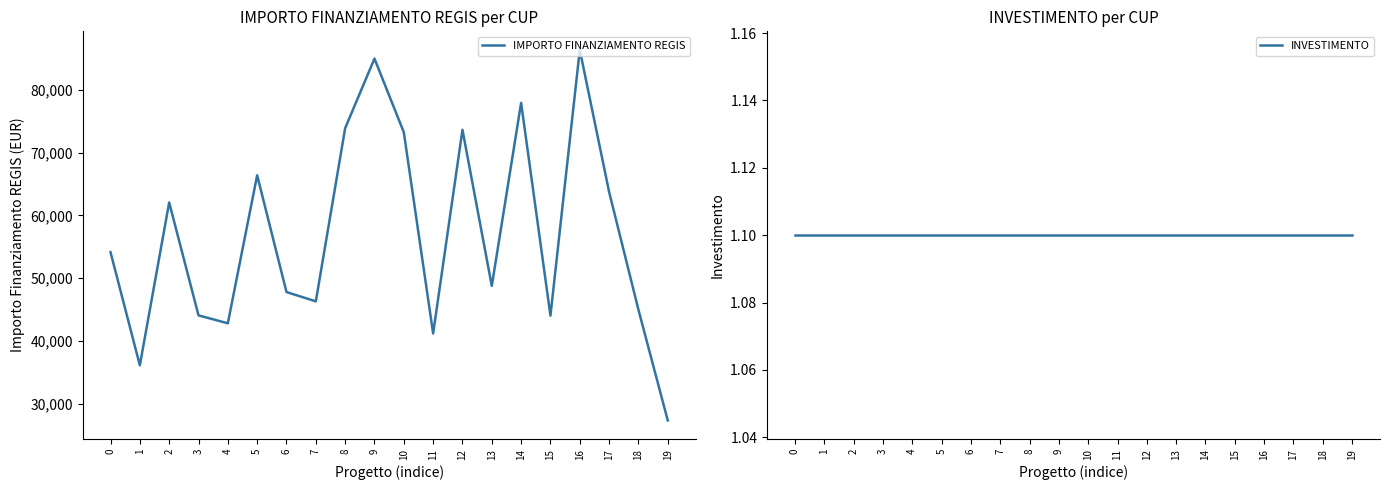

What is the average value of the IMPORTO FINANZIAMENTO REGIS series?

56992.8